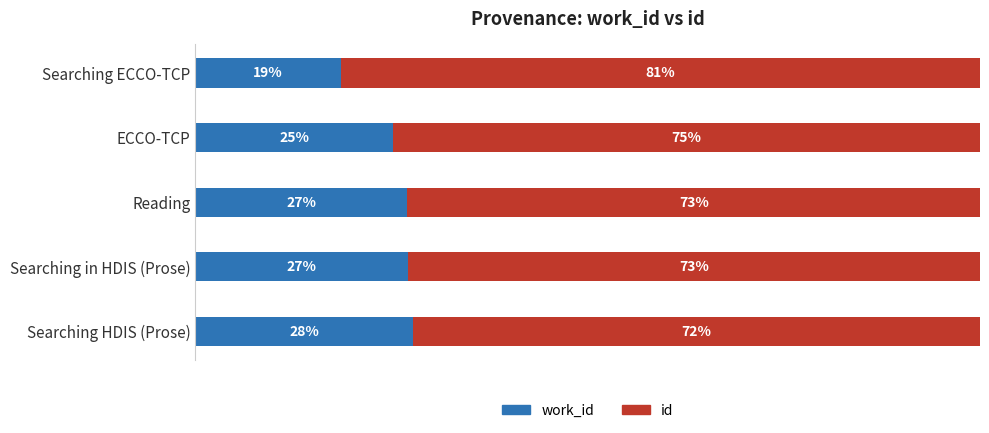

What is the sum of all id values?

374.5